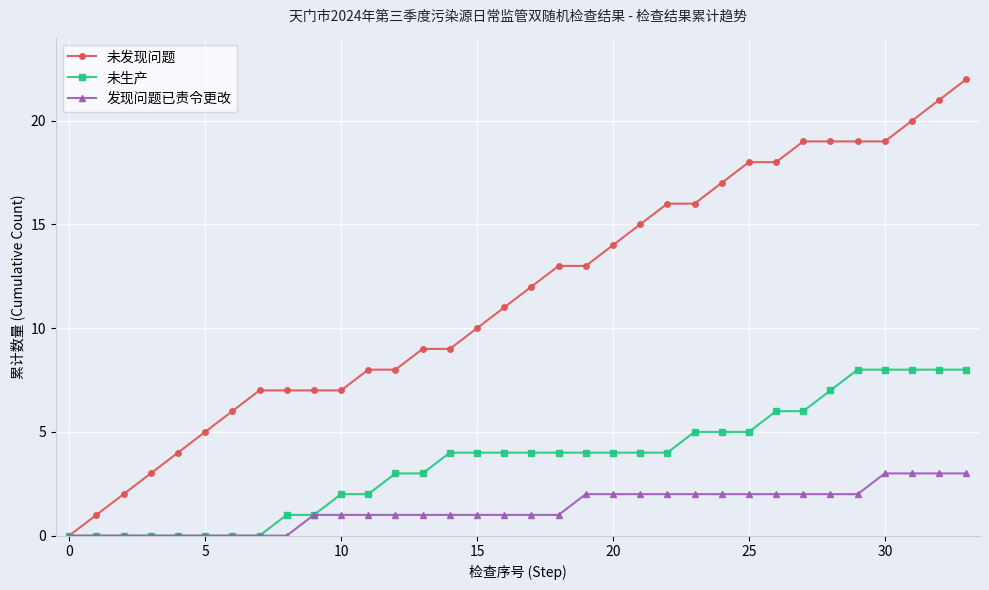

What is the highest value of the 未发现问题 series?

22